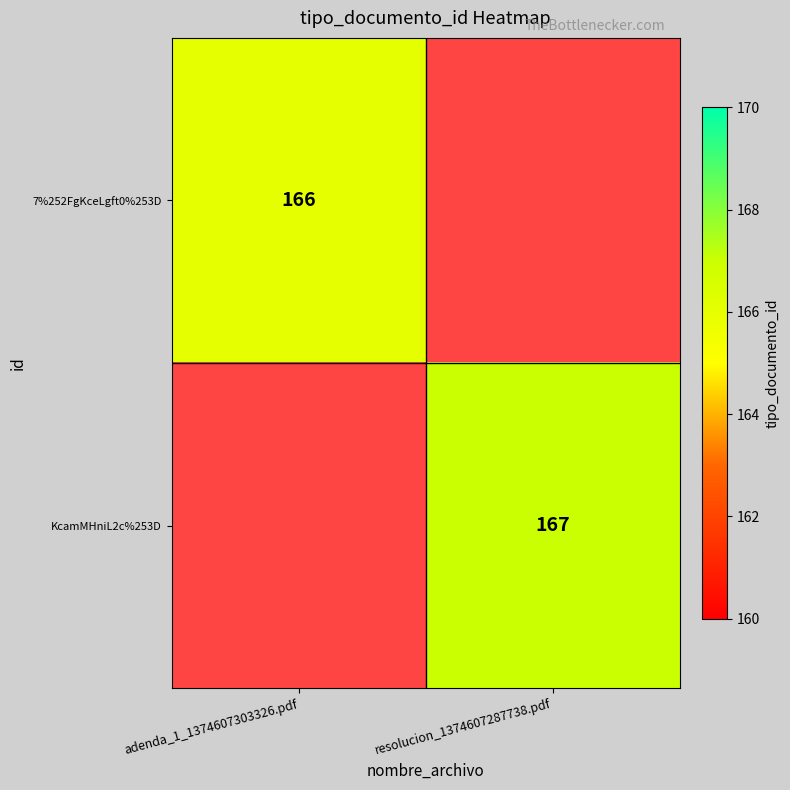

Is it true that KcamMHniL2c%253D equals 49 at resolucion_1374607287738.pdf?

False